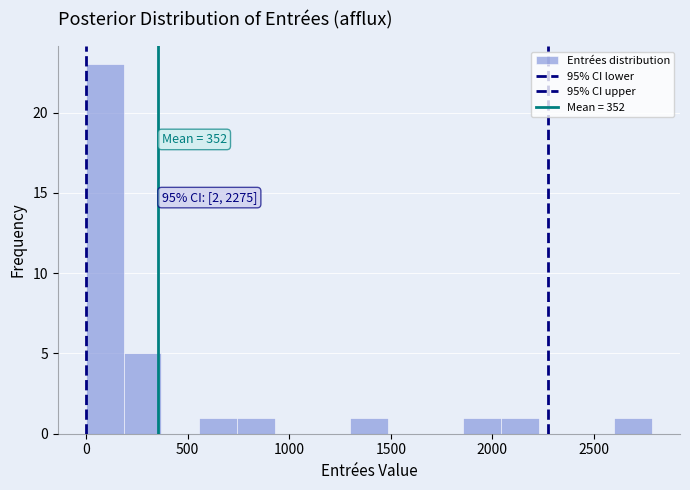

Read against the x-axis, roughly where is the centre of the tallest bar?

100